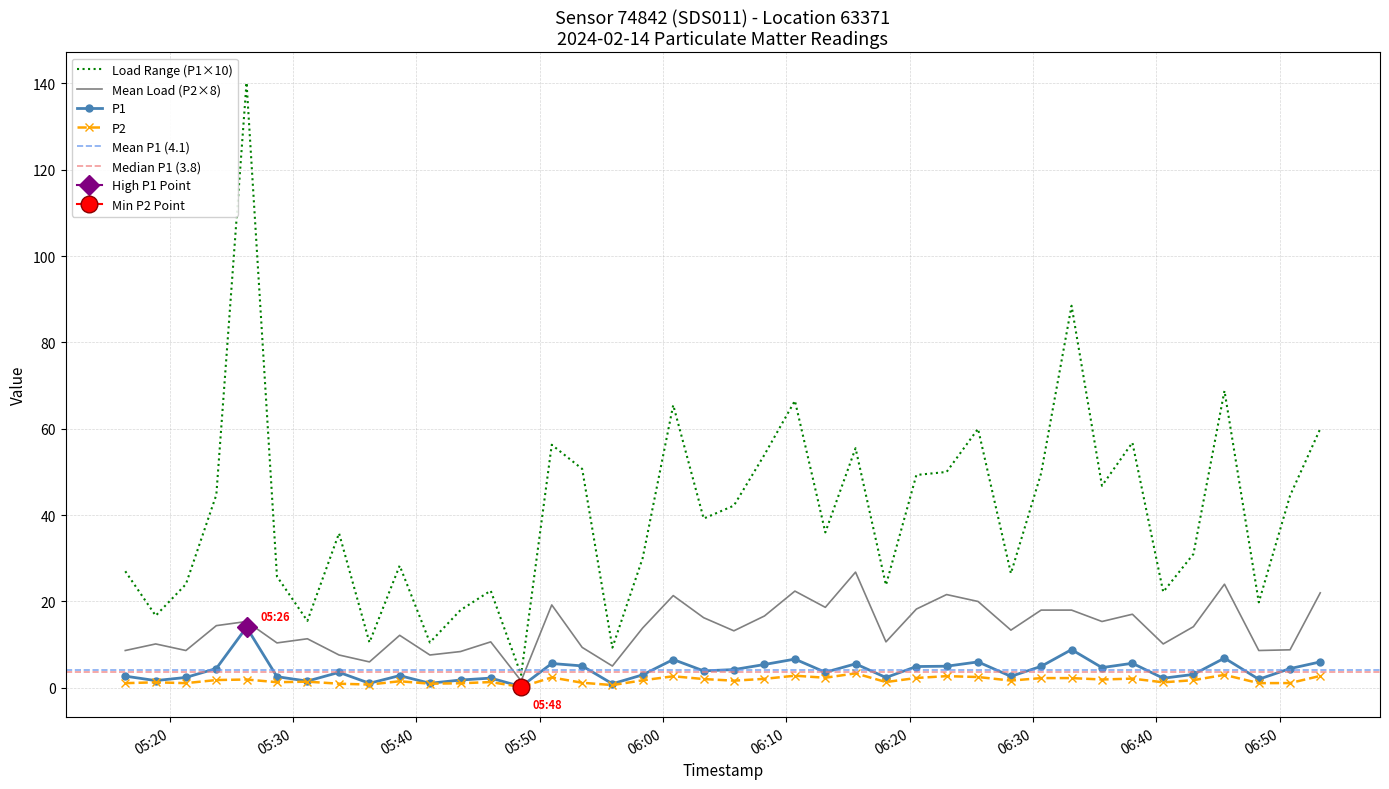

True or false: P2 and P1 cross at least once.

False